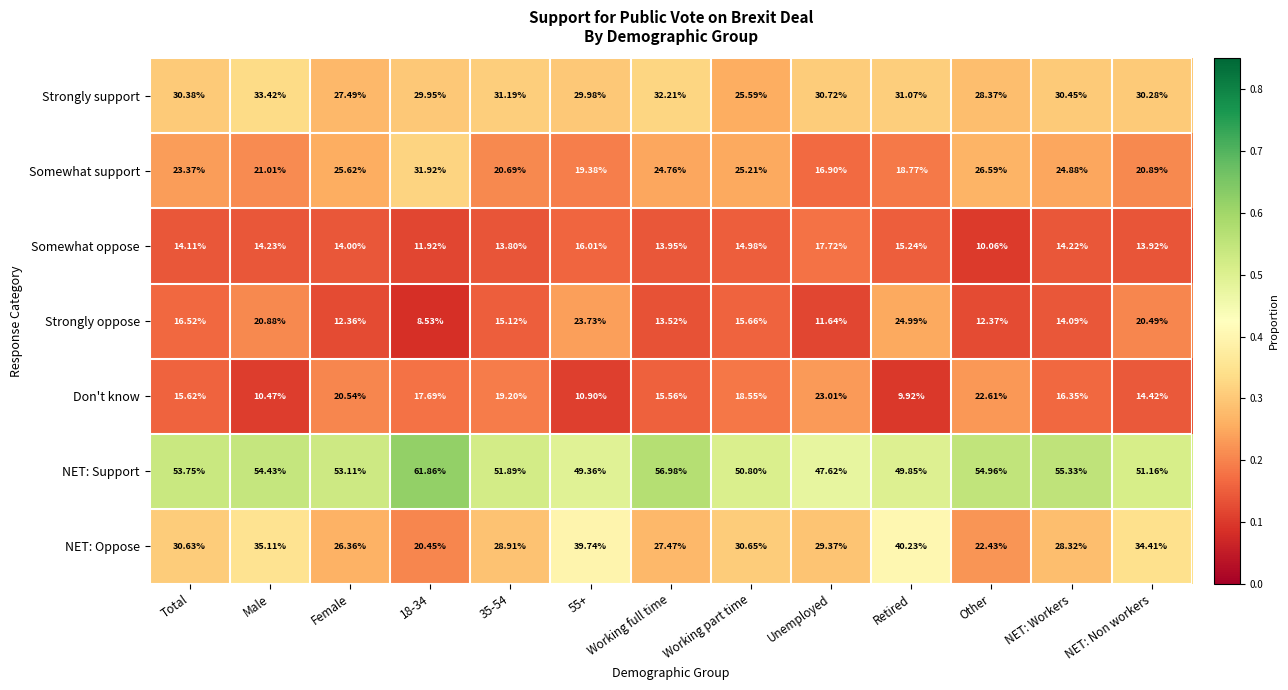

Between 18-34 and 35-54, which series saw the biggest shift?

Somewhat support